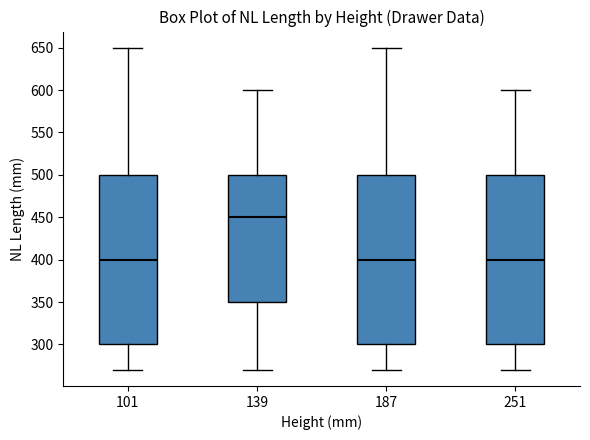

Where is the lower edge of the box at x = 187 on the y-axis? The values are not printed on the chart, so give them approximately, as read against the axis.

300